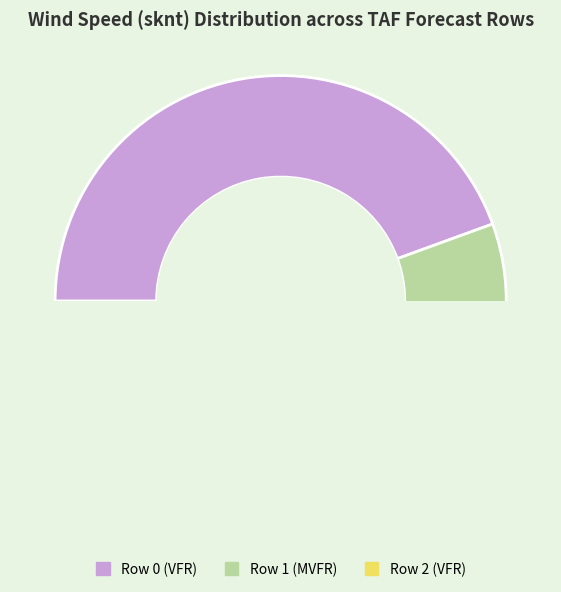

The Row 2 (VFR) slice represents 33% of the pie. True or false?

False